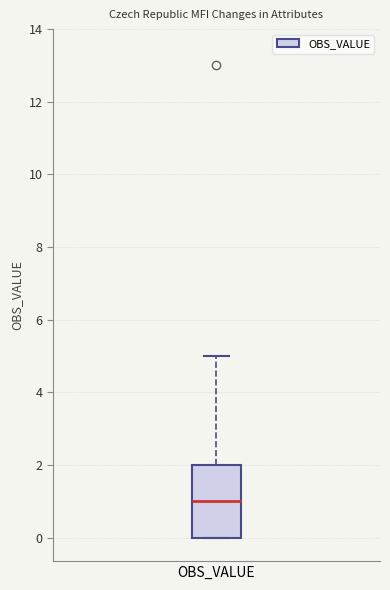

Read this box plot against the y-axis: the position of the median line, the range covered by the box, and the ends of both whiskers. The values are not printed on the chart, so give them approximately, as read against the axis.

median 1, box 0 to 2, whiskers 0 to 5